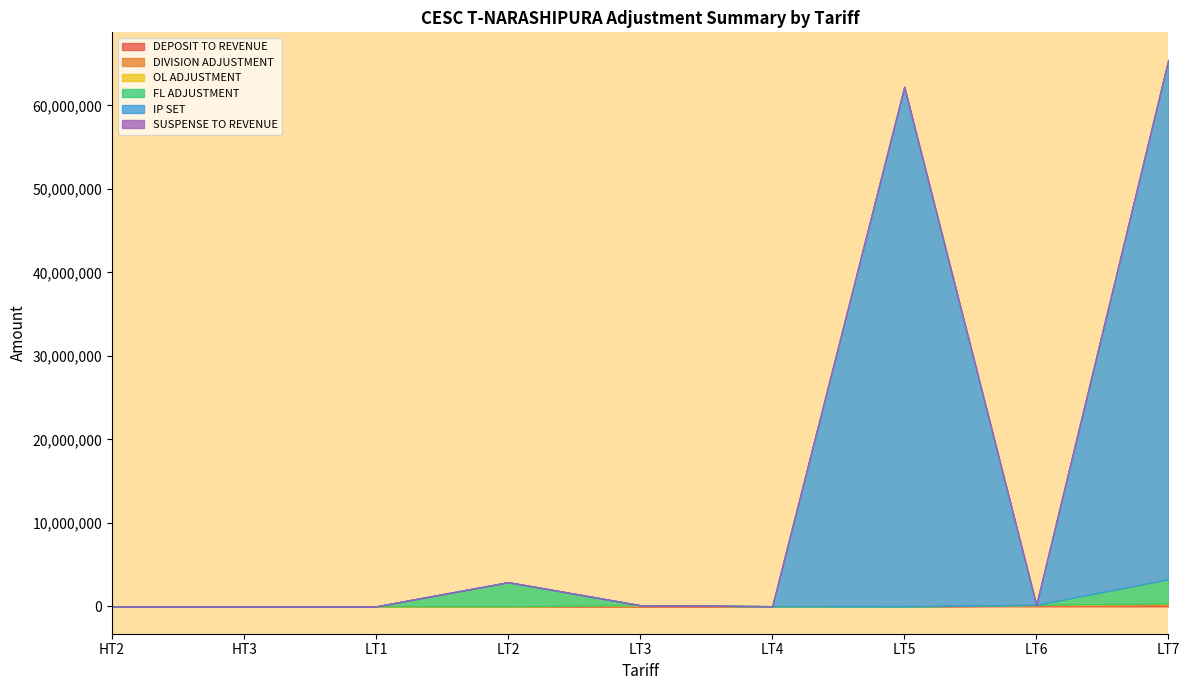

True or false: FL ADJUSTMENT and DIVISION ADJUSTMENT intersect in this chart.

True